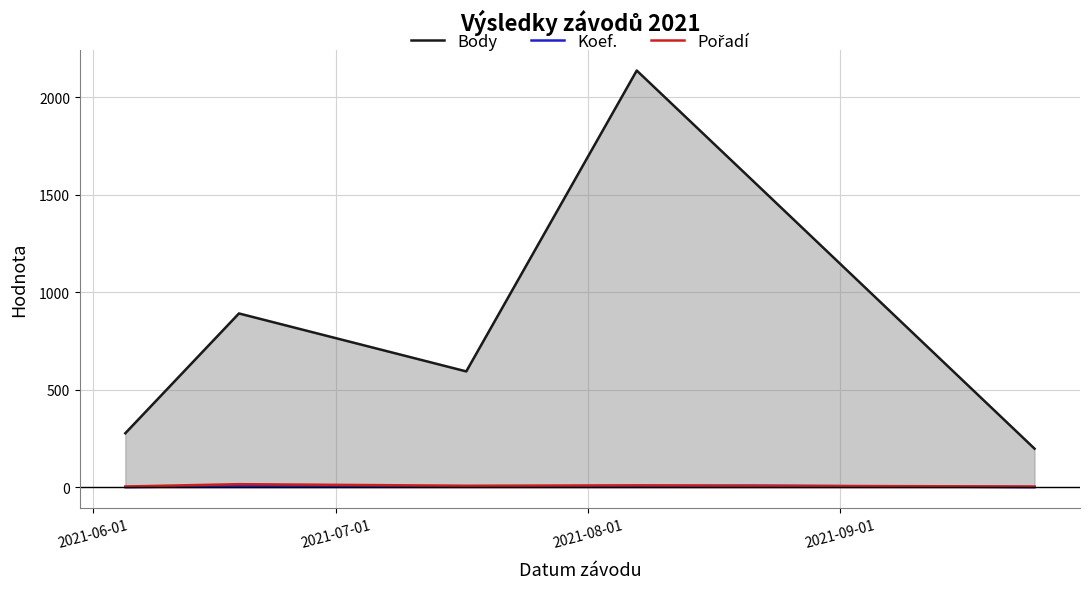

How many lines are shown in the chart?

3